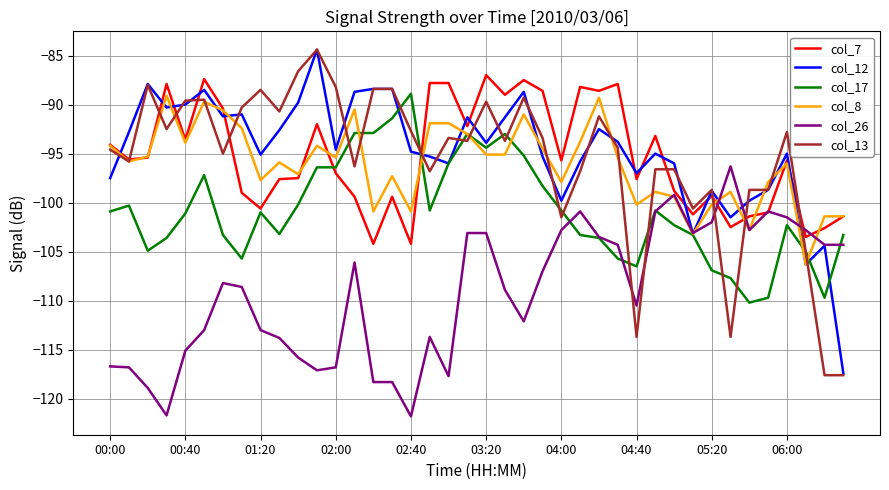

What is the minimum value for col_7?

-104.2